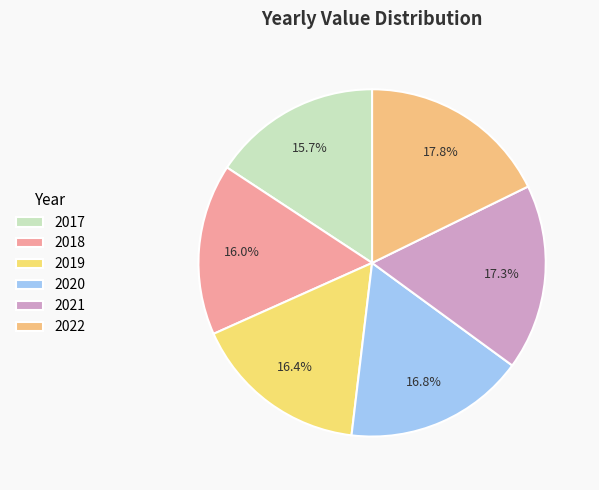

To the nearest percent, what percentage of the pie is 2022?

18%